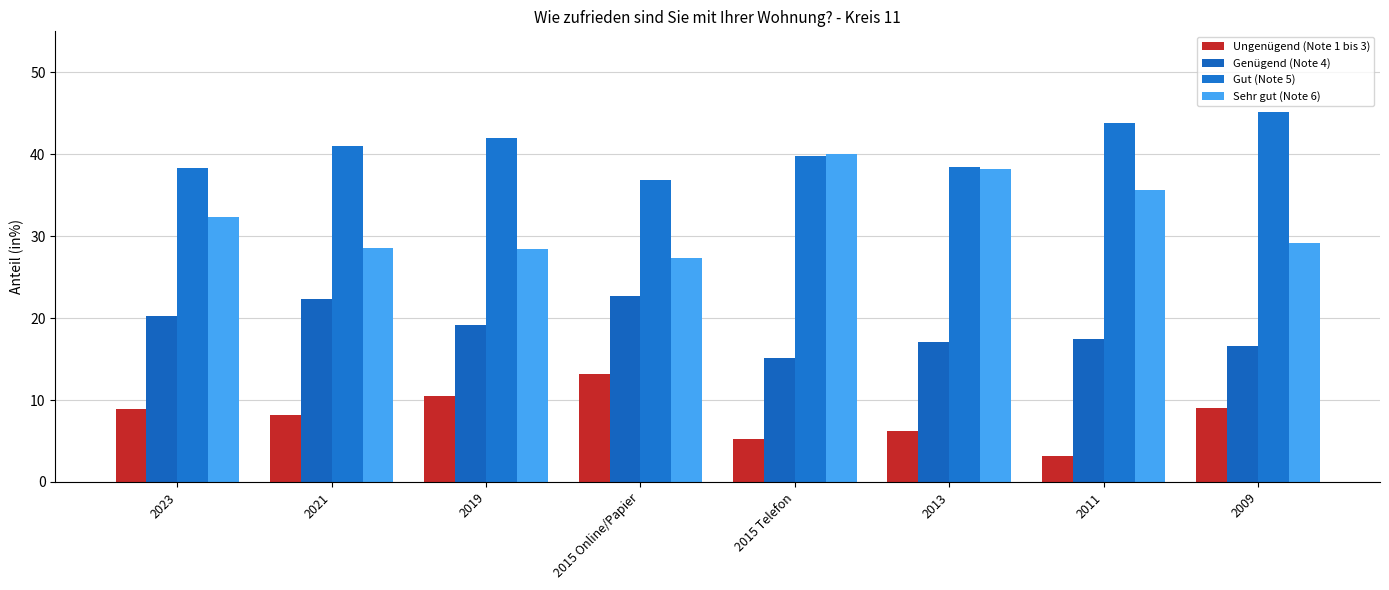

How many values in the Sehr gut (Note 6) series are below 32?

4